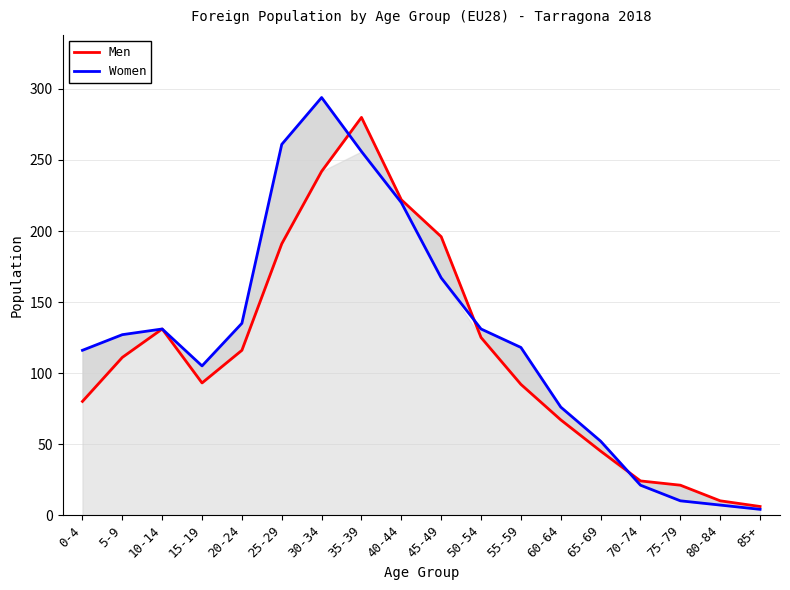

What is the total value across all series at 85+?

10